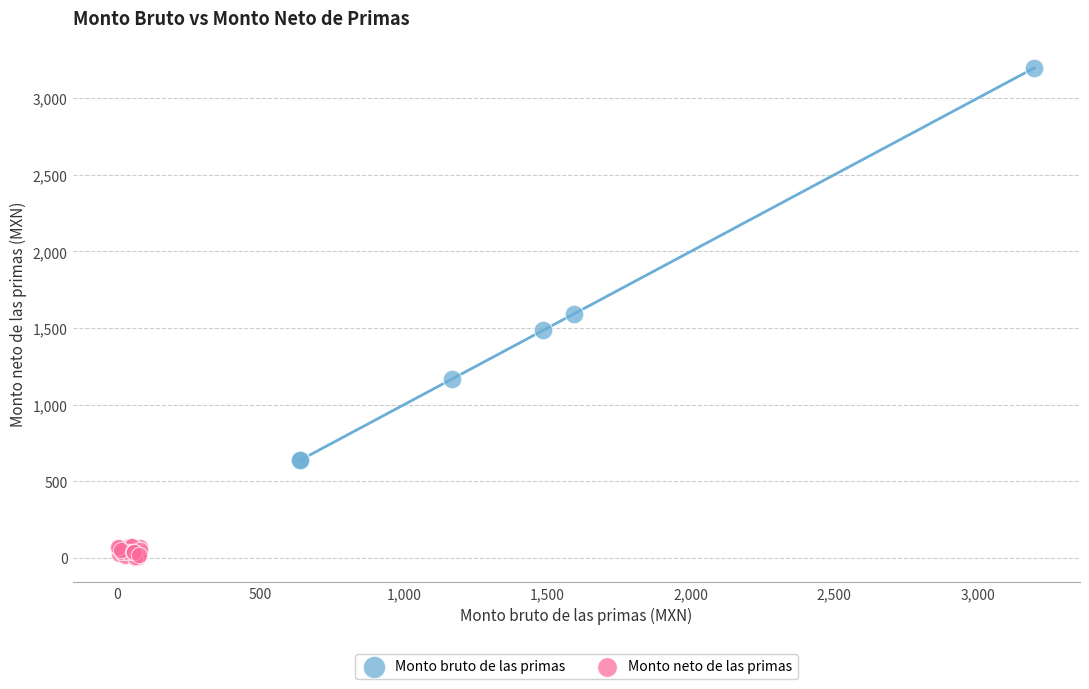

Which series reaches the maximum Y coordinate?

Monto bruto de las primas